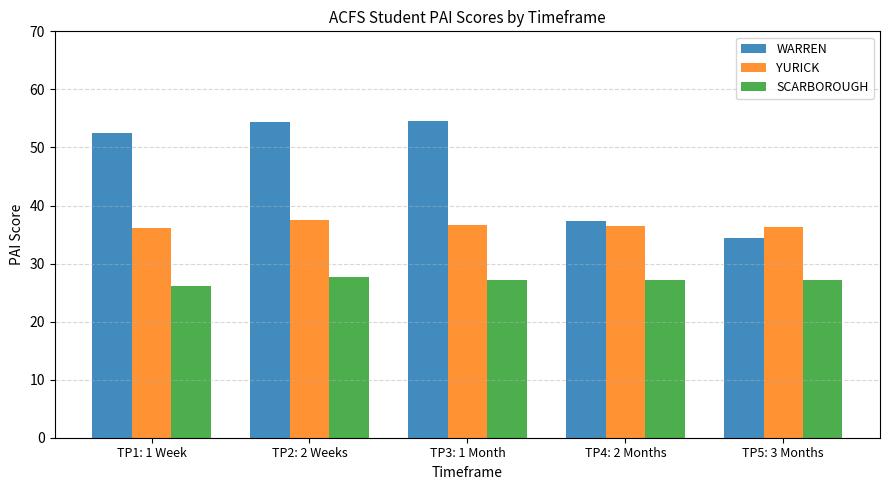

What is the average value of the YURICK series?

36.6